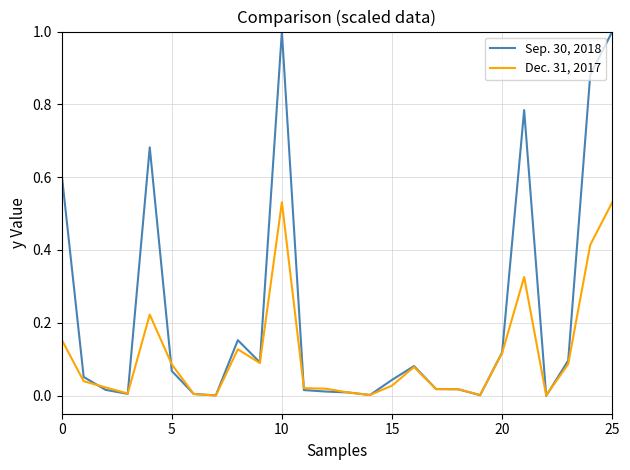

Rank the series by their maximum value, from highest to lowest.

Sep. 30, 2018, Dec. 31, 2017